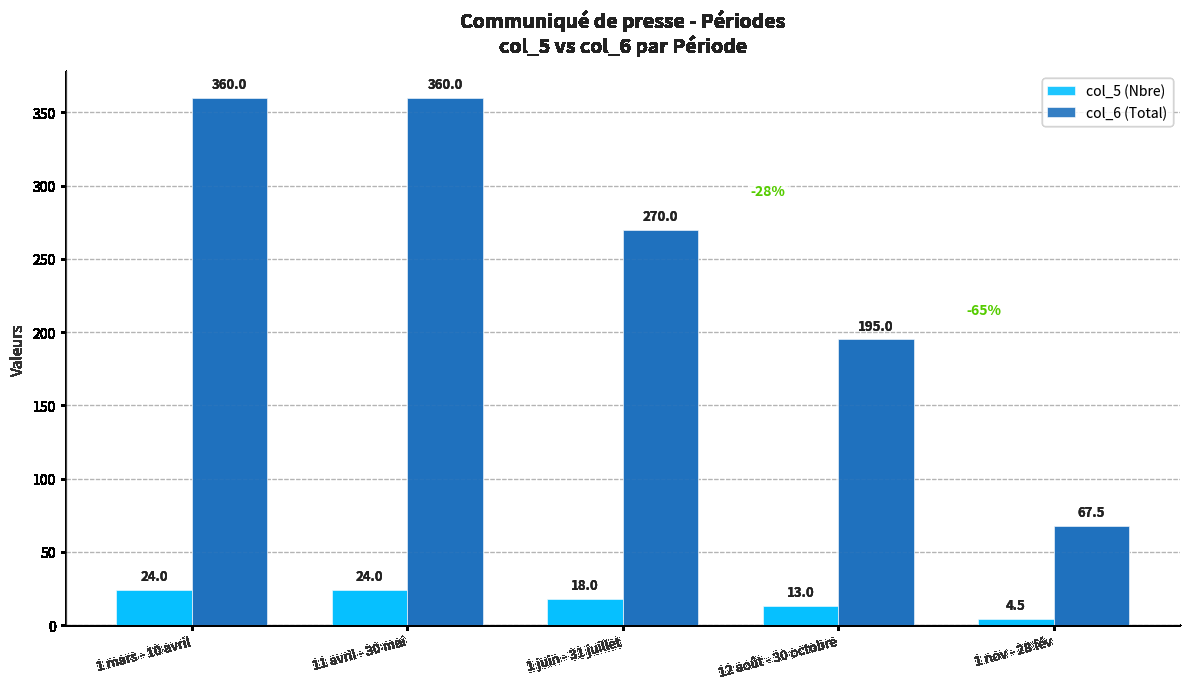

Reading left to right, what are all the values shown in this chart?

col_5: 1 mars - 10 avril=24.0	11 avril - 30 mai=24.0	1 juin - 31 juillet=18.0	12 août - 30 octobre=13.0	1 nov - 28 fév=4.5
col_6: 1 mars - 10 avril=360.0	11 avril - 30 mai=360.0	1 juin - 31 juillet=270.0	12 août - 30 octobre=195.0	1 nov - 28 fév=67.5